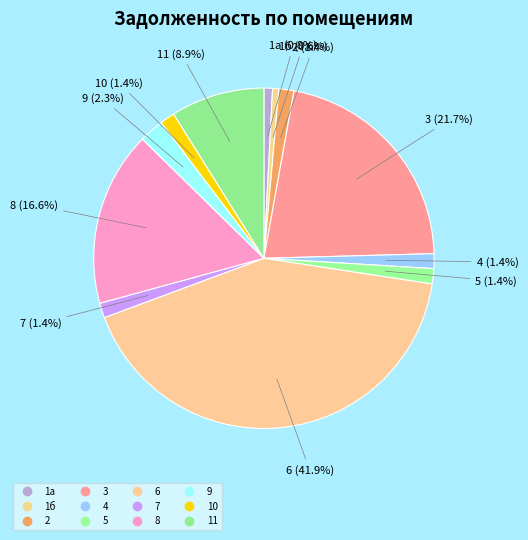

How many slices are in this pie chart?

12